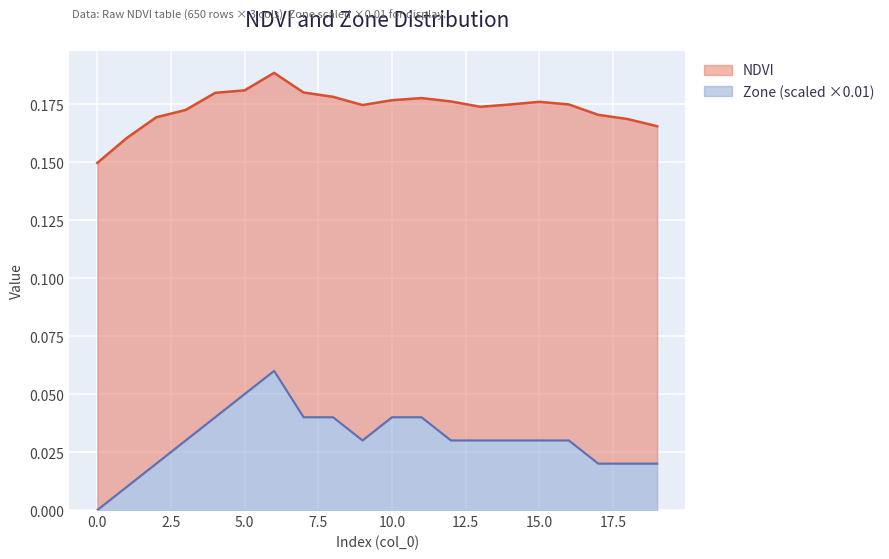

True or false: Zone and NDVI cross at least once.

False